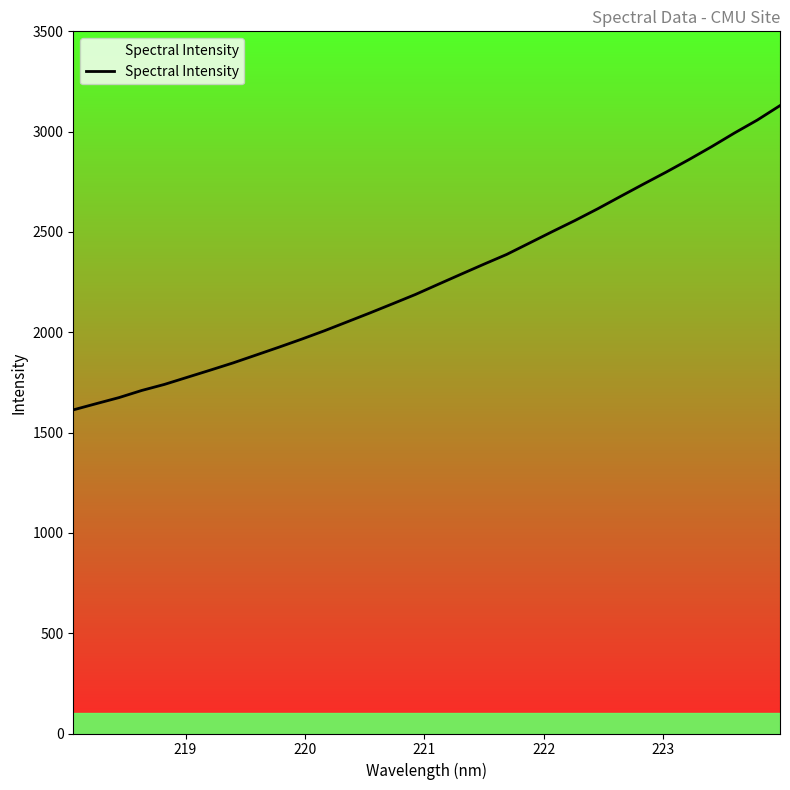

How many lines are shown in the chart?

1